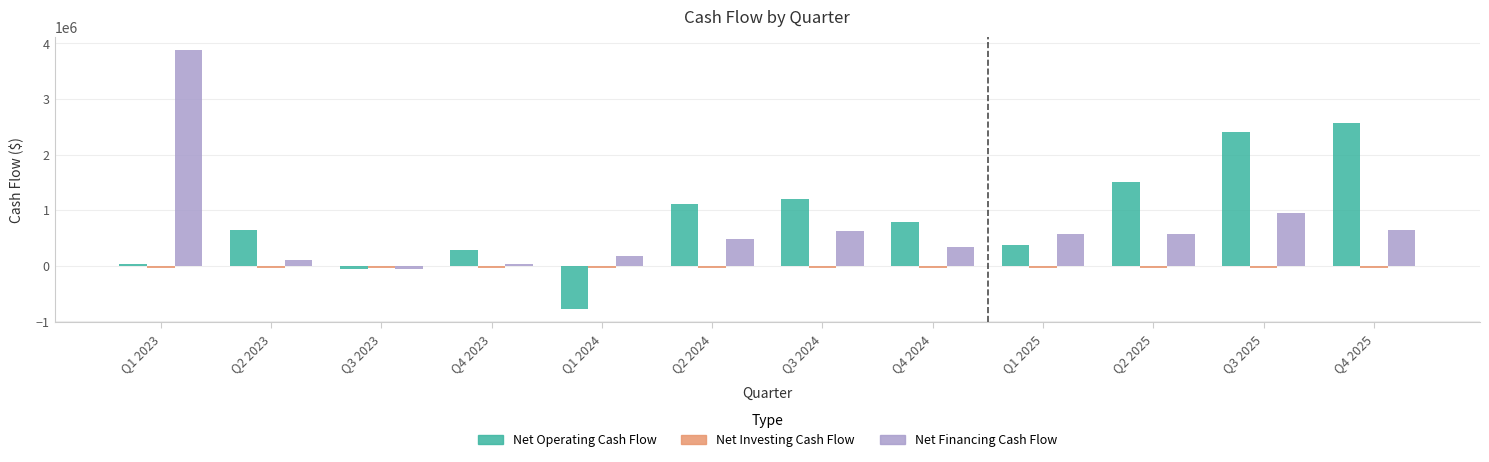

Which label corresponds to the largest value in the chart?

Q1 2023